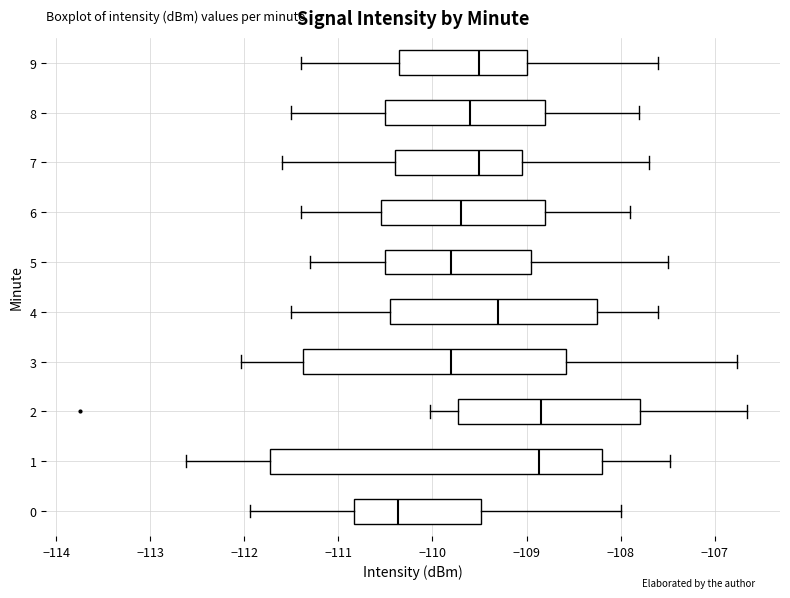

Which box is the widest, from its left edge to its right edge?

1